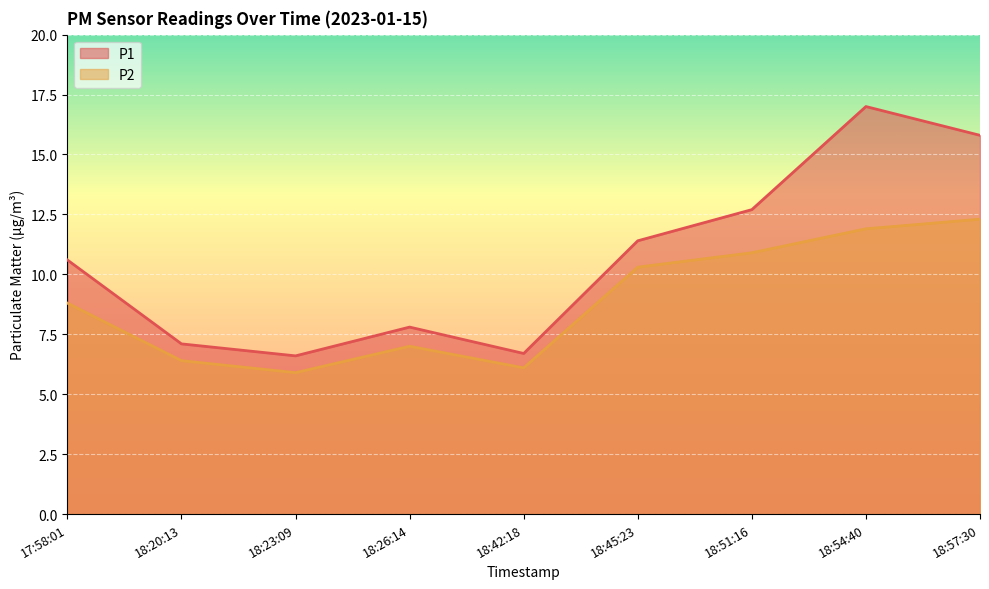

What is the difference between the P1 values at 17:58:01 and 18:57:30?

5.2